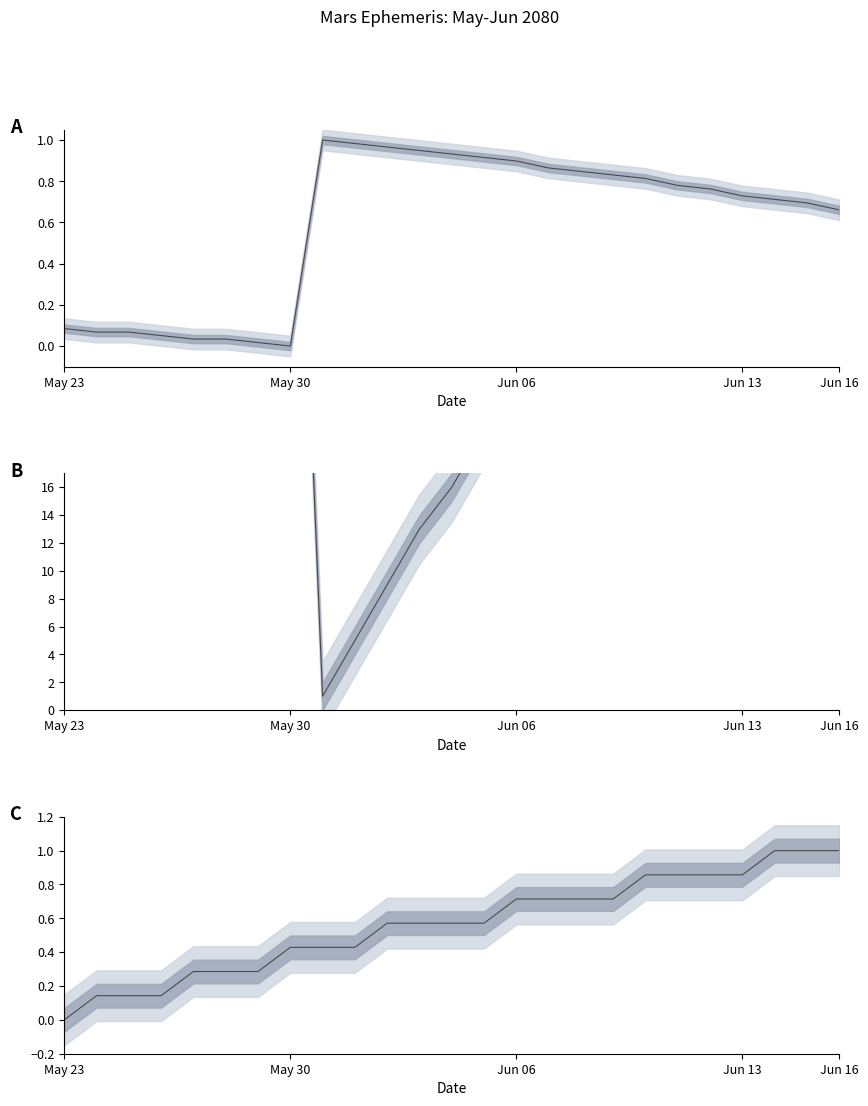

What is the difference between the Magnitude (norm) values at 13 and 20?

0.3